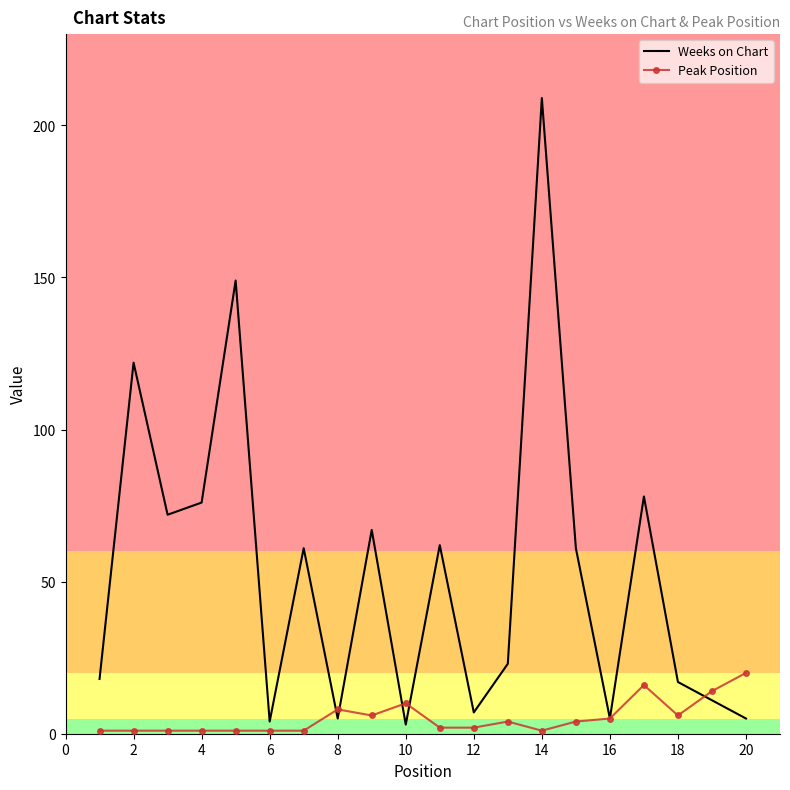

What is the average value of the Weeks on Chart series?

53